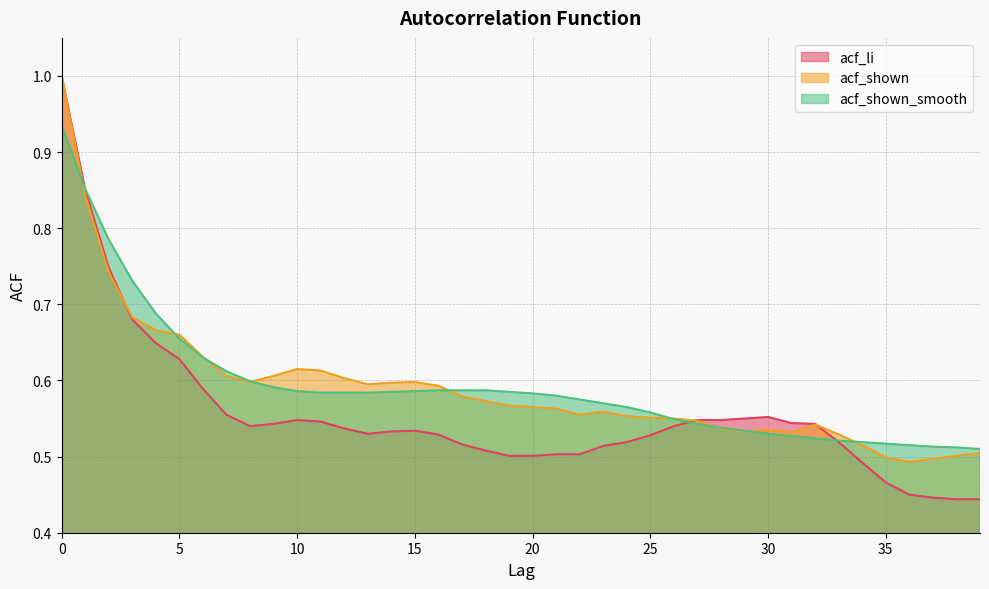

At how many categories does at least one series exceed 0?

40